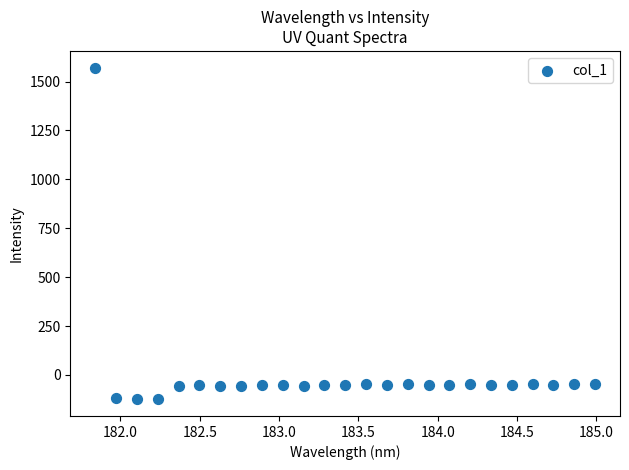

What is the range of X values (max minus min)?

3.1